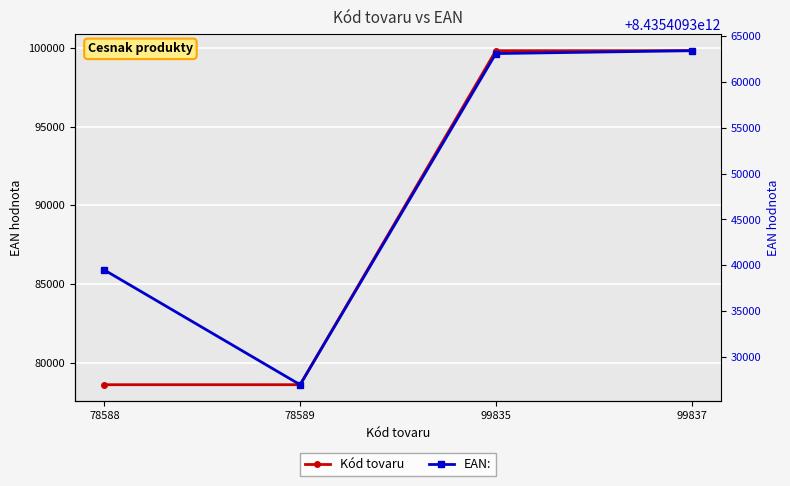

Count the number of data series in this chart.

2